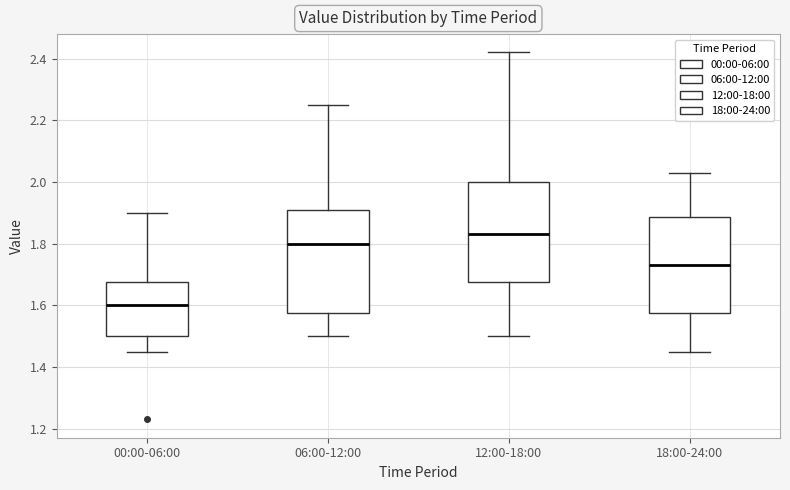

Where is the upper edge of the box for 00:00-06:00 on the y-axis? The values are not printed on the chart, so give them approximately, as read against the axis.

1.68